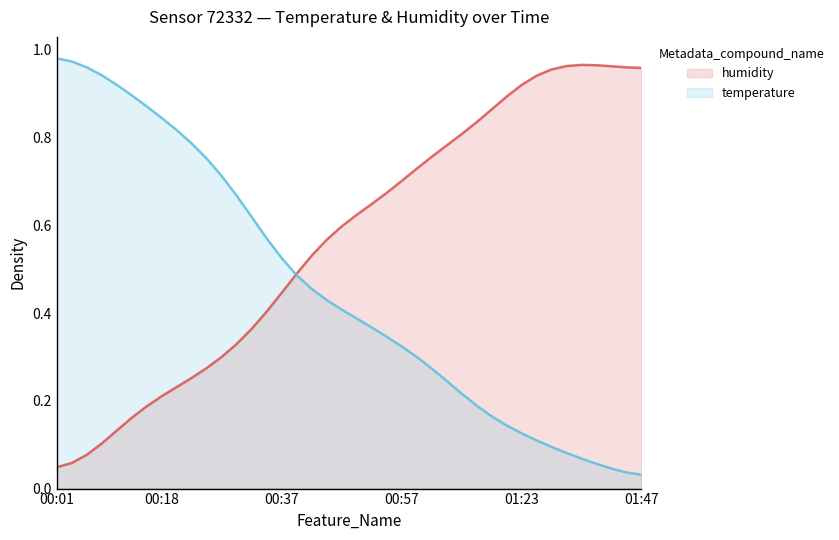

Reading left to right, extract all data points from this chart.

humidity: 0.0	0.1	0.1	0.1	0.1	0.2	0.2	0.2	0.2	0.3	0.3	0.3	0.3	0.4	0.4	0.4	0.5	0.5	0.6	0.6	0.6	0.6	0.7	0.7	0.7	0.8	0.8	0.8	0.8	0.9	0.9	0.9	0.9	1.0	1.0	1.0	1.0	1.0	1.0	1.0
temperature: 1.0	1.0	1.0	0.9	0.9	0.9	0.9	0.8	0.8	0.8	0.8	0.7	0.7	0.6	0.6	0.5	0.5	0.5	0.4	0.4	0.4	0.4	0.3	0.3	0.3	0.3	0.2	0.2	0.2	0.2	0.1	0.1	0.1	0.1	0.1	0.1	0.1	0.0	0.0	0.0